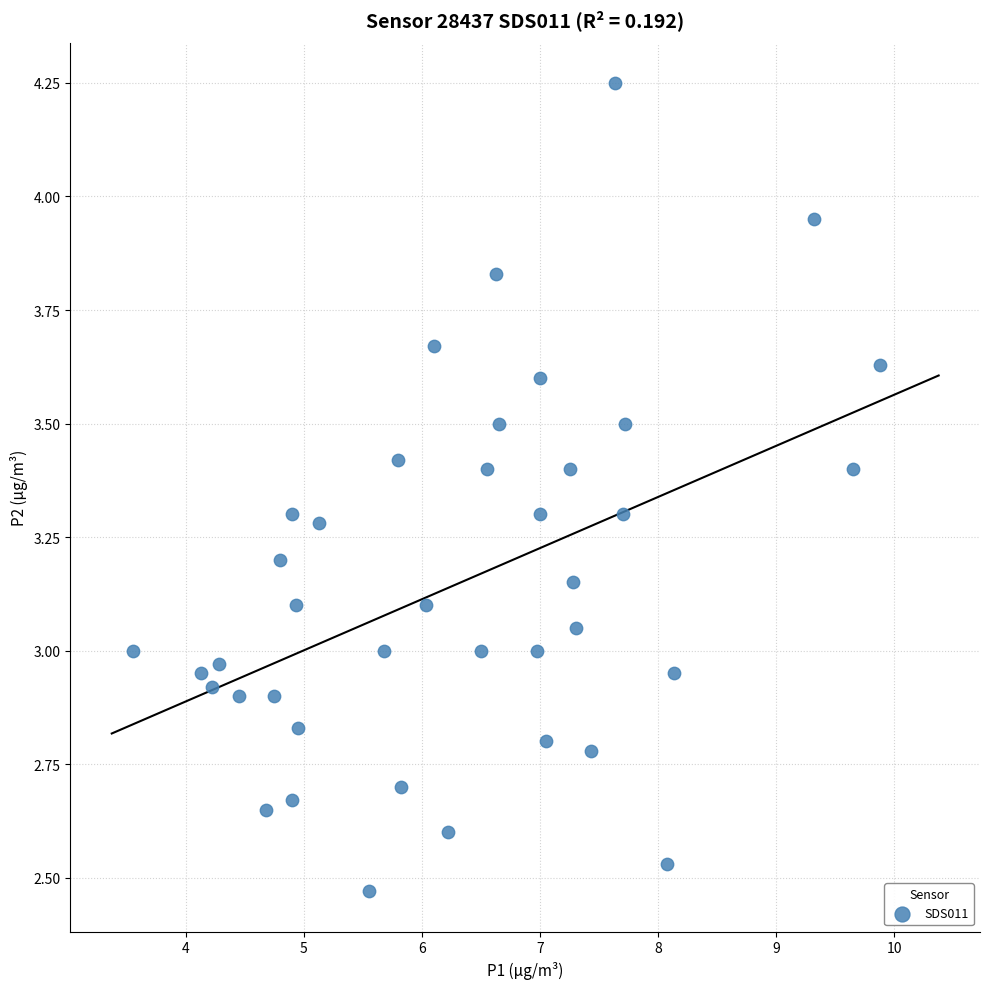

What is the range of X values (max minus min)?

6.3